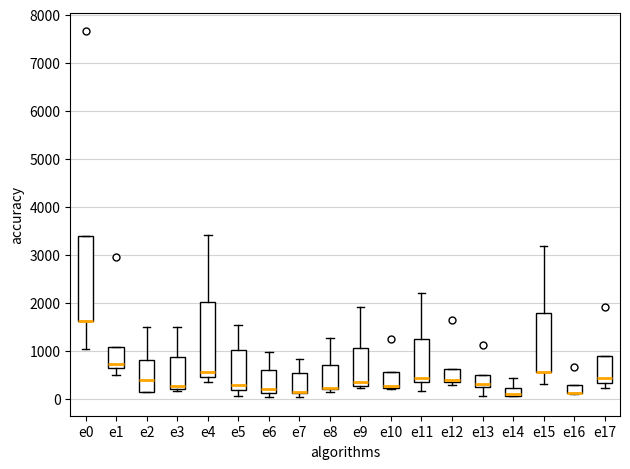

Reading left to right, transcribe this box plot: for each box, give where its median line is, the range the box spans, and where its two whiskers end, as read against the y-axis. The values are not printed on the chart, so give them approximately, as read against the axis.

e0: median 1600 (drawn on the box's lower edge), box 1600 to 3400, whiskers 1000 to 3400
e1: median 700 (just above the box's lower edge), box 700 to 1100, whiskers 500 to 1100
e2: median 400, box 100 to 800, whiskers 100 to 1500
e3: median 300, box 200 to 900, whiskers 200 (just below the box's lower edge) to 1500
e4: median 600, box 500 to 2000, whiskers 400 to 3400
e5: median 300, box 200 to 1000, whiskers 100 to 1500
e6: median 200, box 100 to 600, whiskers 0 to 1000
e7: median 100 (drawn on the box's lower edge), box 100 to 500, whiskers 0 to 800
e8: median 200 (drawn on the box's lower edge), box 200 to 700, whiskers 100 to 1300
e9: median 400, box 300 to 1100, whiskers 200 to 1900
e10: median 300, box 200 to 600, whiskers 200 to 600
e11: median 400, box 300 to 1300, whiskers 200 to 2200
e12: median 400, box 300 to 600, whiskers 300 (just below the box's lower edge) to 600
e13: median 300, box 200 to 500, whiskers 100 to 500
e14: median 100 (drawn on the box's lower edge), box 100 to 200, whiskers 100 to 400
e15: median 600 (drawn on the box's lower edge), box 600 to 1800, whiskers 300 to 3200
e16: median 100 (drawn on the box's lower edge), box 100 to 300, whiskers 100 (just below the box's lower edge) to 300
e17: median 400, box 300 to 900, whiskers 200 to 900